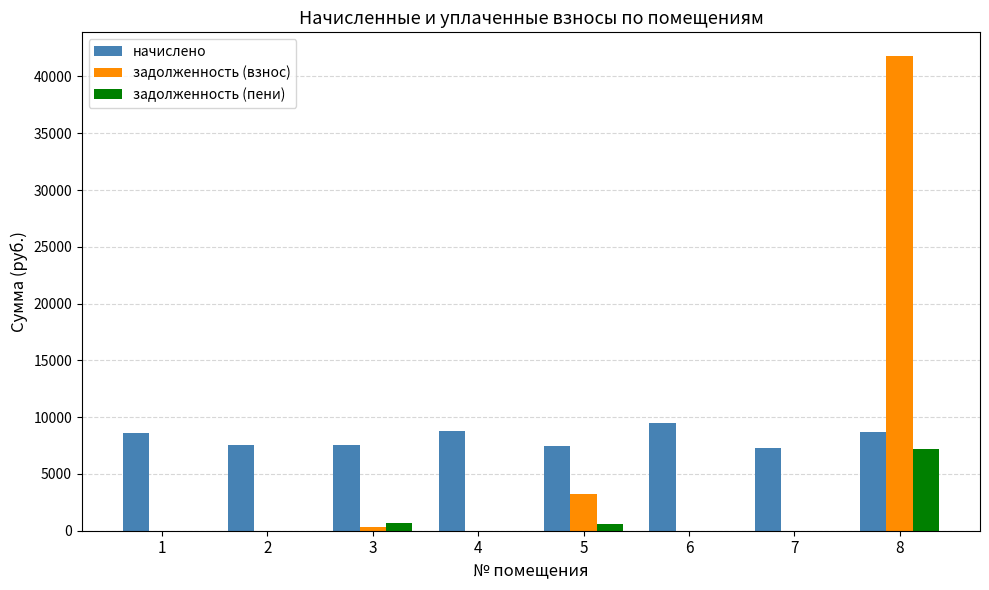

The value of начислено at 7 is 12544.4. True or false?

False